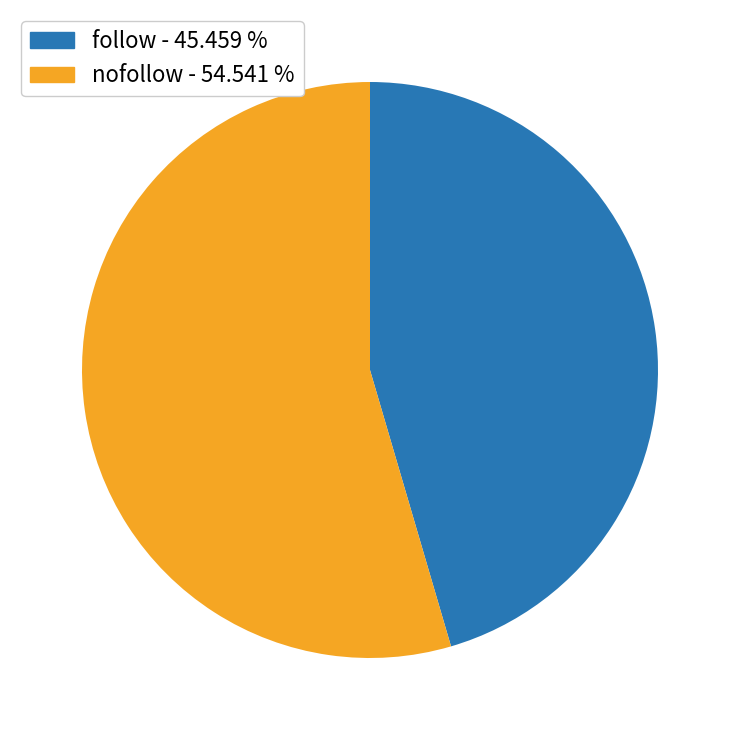

Rank the categories by value from lowest to highest.

follow, nofollow